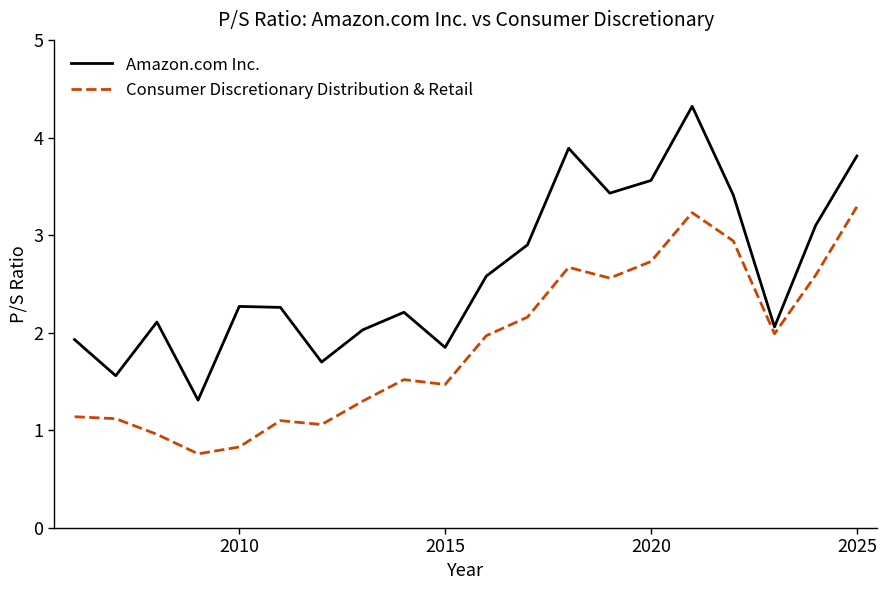

List the series in order of their peak value, highest first.

Amazon.com Inc., Consumer Discretionary Distribution & Retail